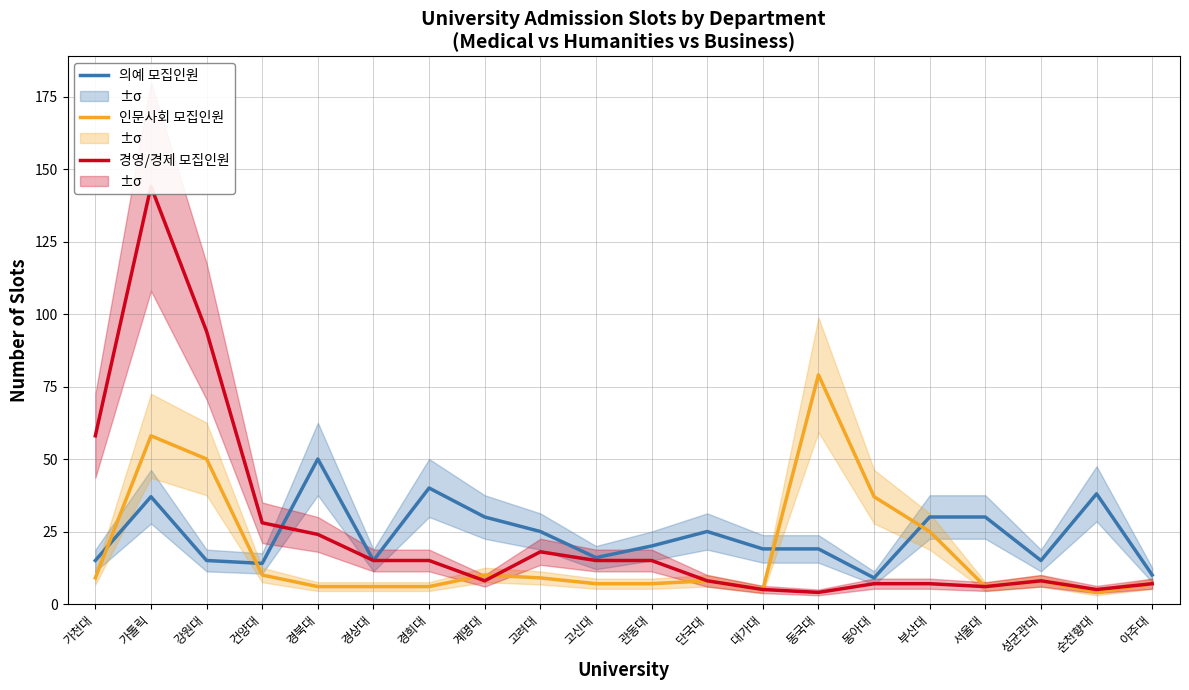

What are all the series names shown in the legend?

의예 모집인원, 인문사회 모집인원, 경영/경제 모집인원